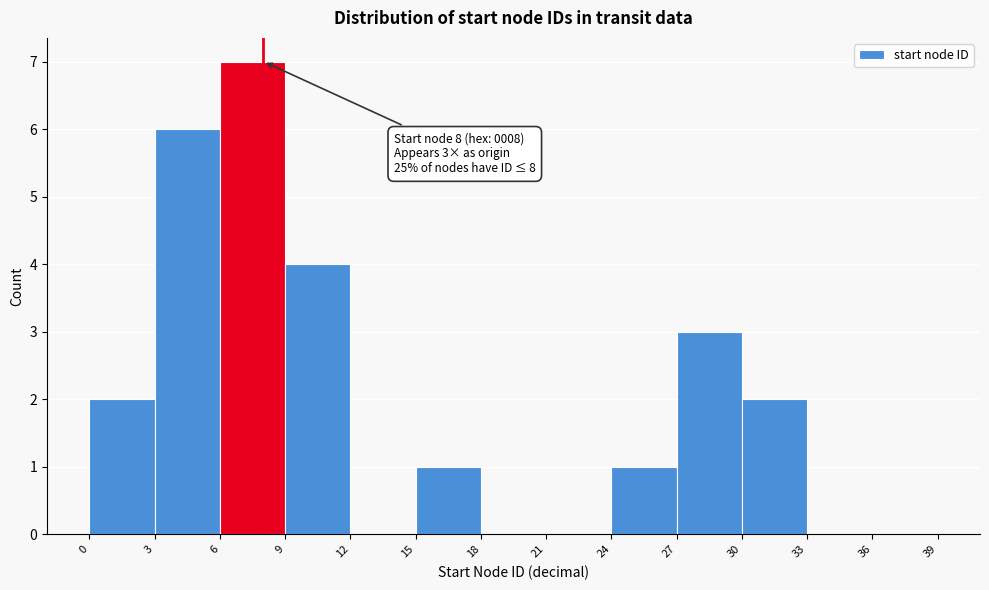

Which range on the x-axis has the tallest bar?

6 to 9